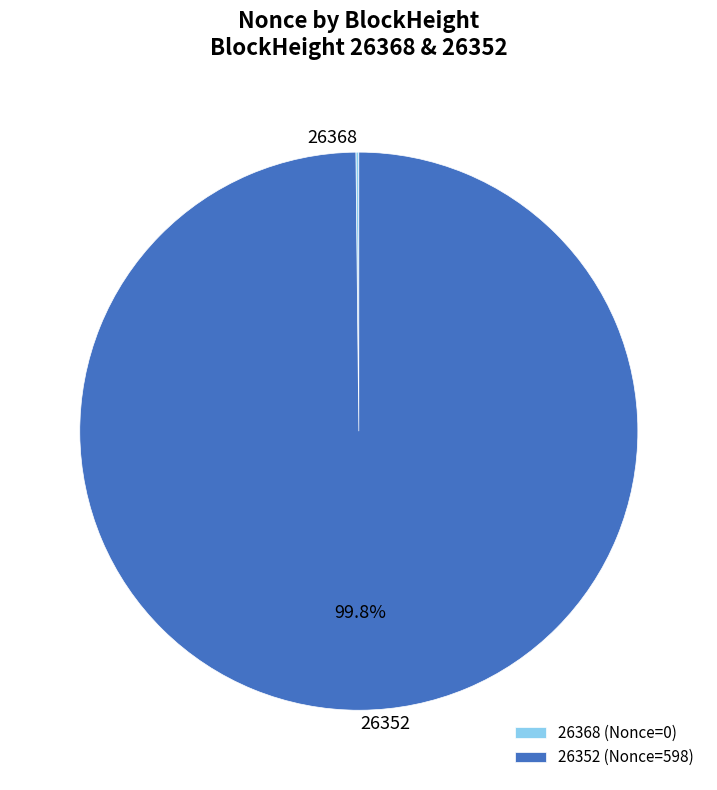

To the nearest percent, what is the difference between the largest and smallest slice percentages?

100%